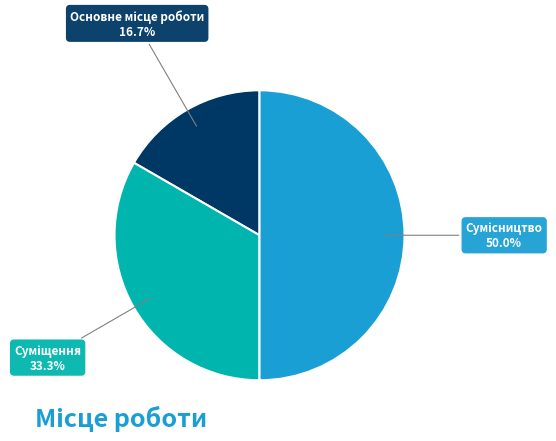

Count the number of slices in the pie.

3